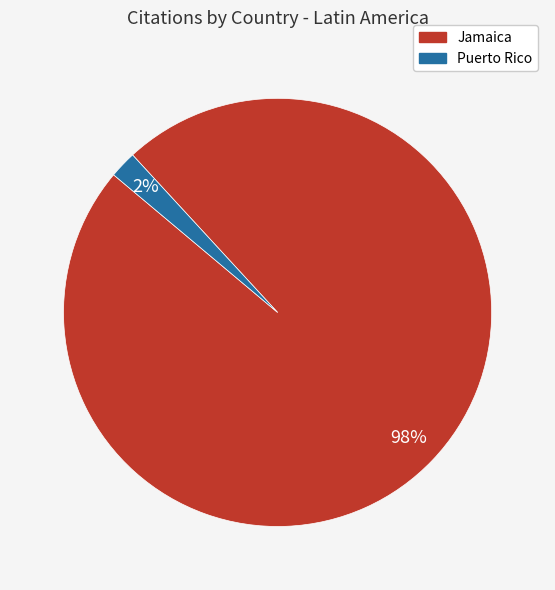

Between Jamaica and Puerto Rico, which is larger?

Jamaica